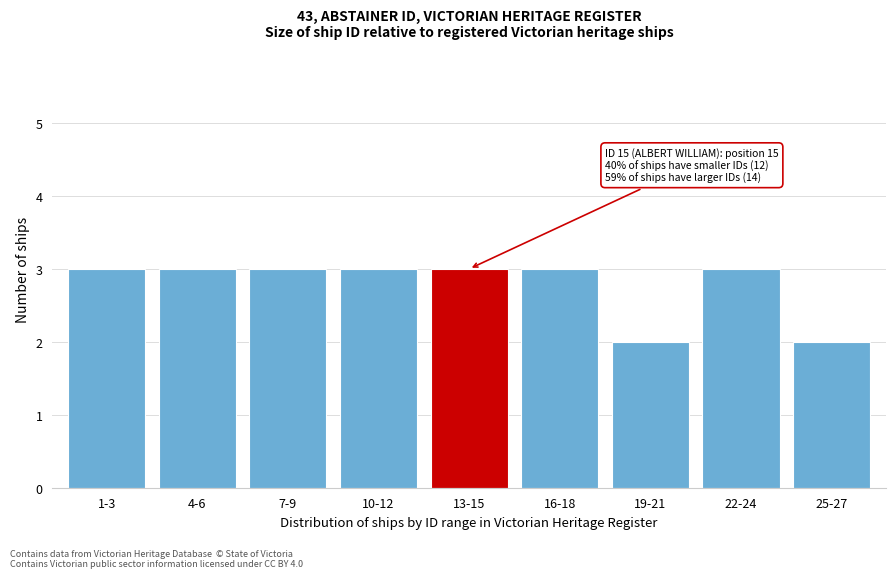

Reading left to right, what are all the values shown in this chart?

3	3	3	3	3	3	2	3	2